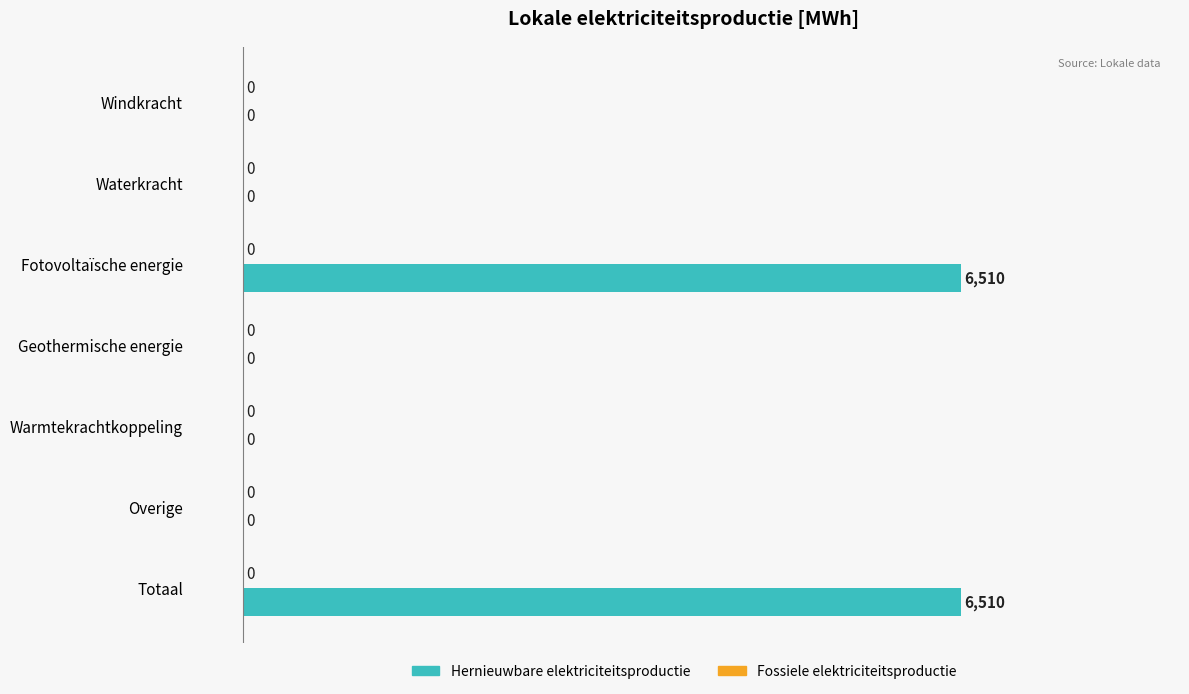

Between Totaal and Windkracht, which is larger?

Totaal